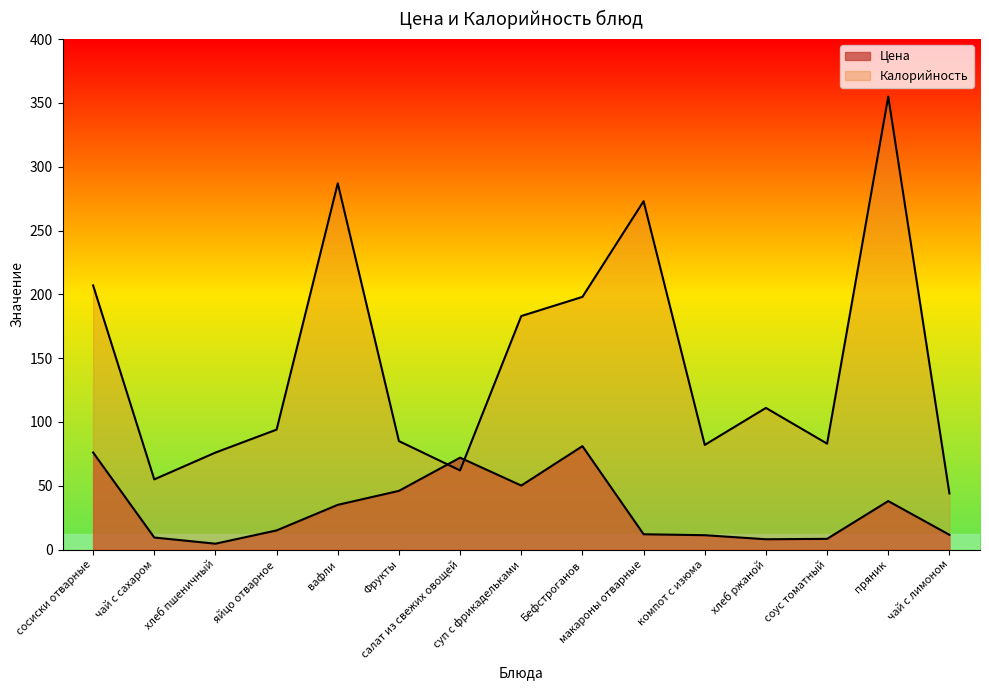

Reading left to right, list all the values displayed in this chart.

Цена: 76.1	9.4	4.6	15.0	35.0	46.0	72.0	50.2	81.0	12.0	11.3	8.1	8.4	38.0	11.6
Калорийность: 207.0	55.0	76.0	94.0	287.0	85.0	62.0	183.0	198.0	273.0	82.0	111.0	83.0	355.0	44.0